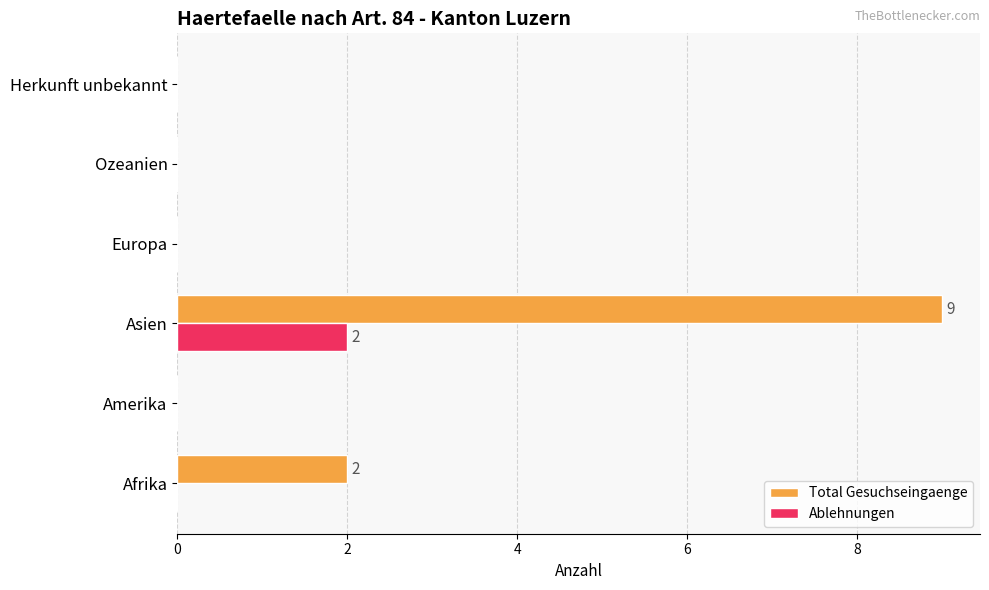

Which series changed the most between Afrika and Asien?

Total Gesuchseingaenge